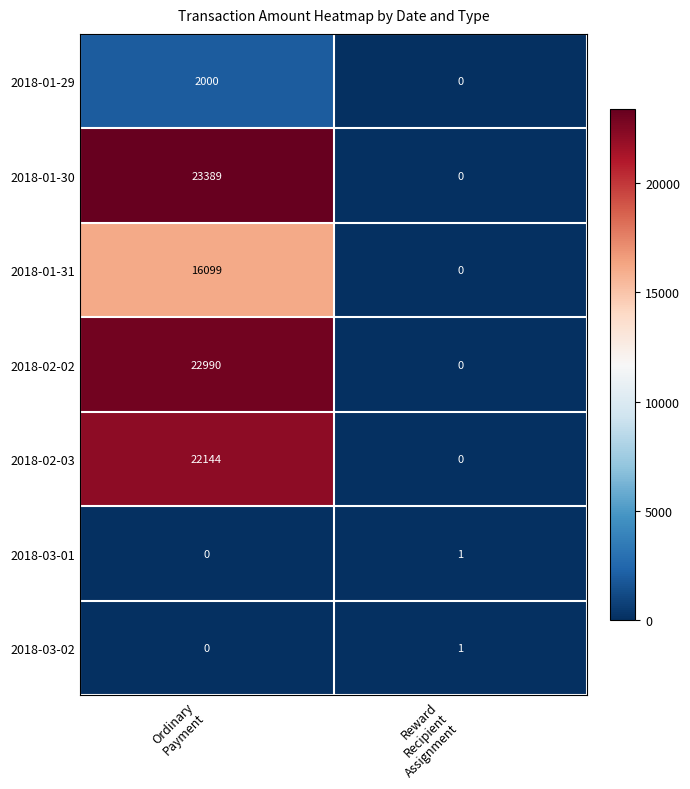

What is the difference between the maximum and minimum values in the 2018-02-03 series?

22144